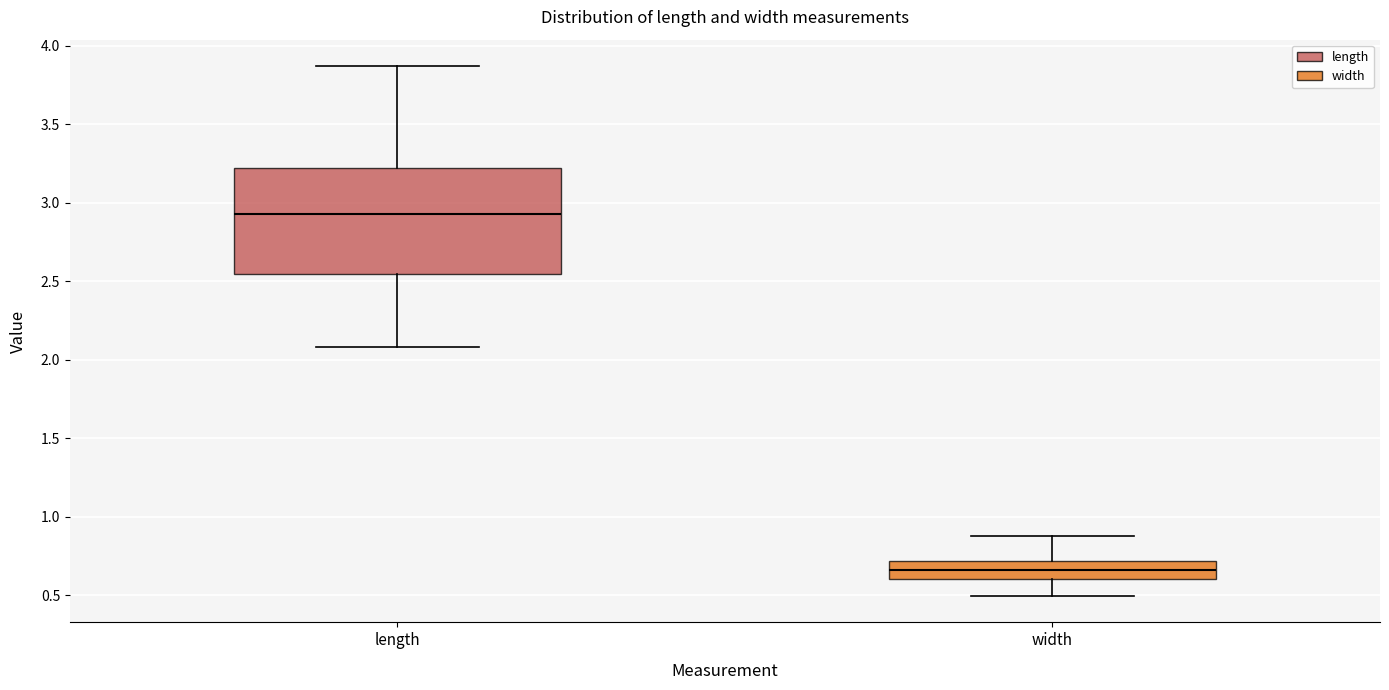

Where does the lower whisker of the box for length end on the y-axis? The values are not printed on the chart, so give them approximately, as read against the axis.

2.10